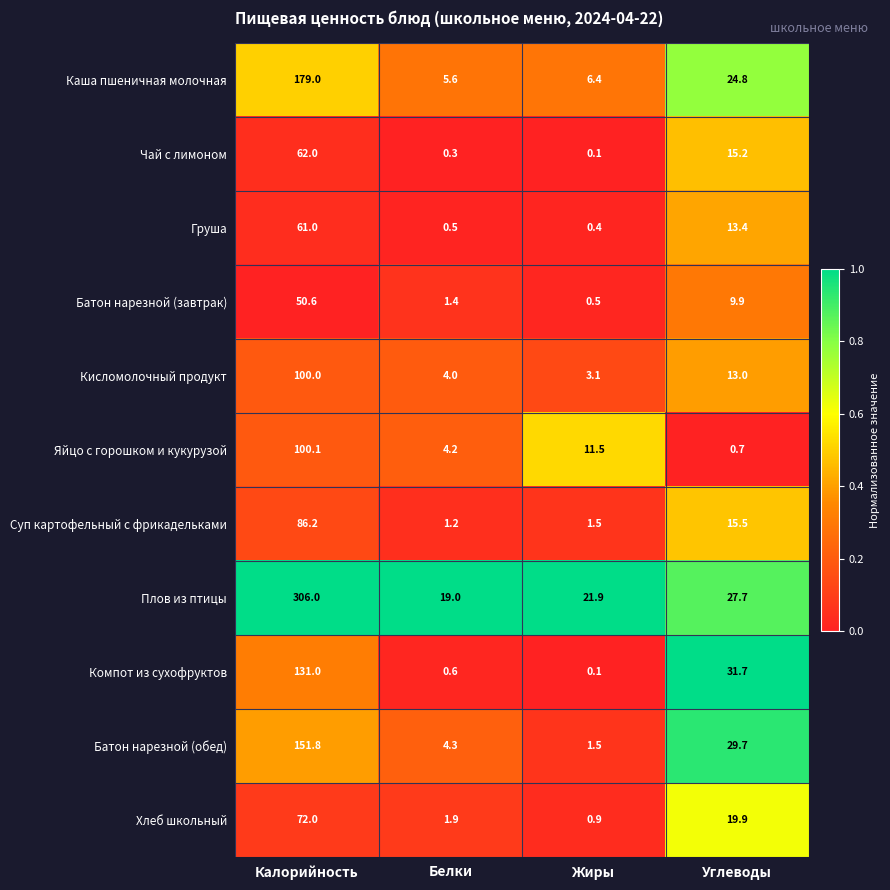

At which category does the chart reach its minimum across all series?

Жиры